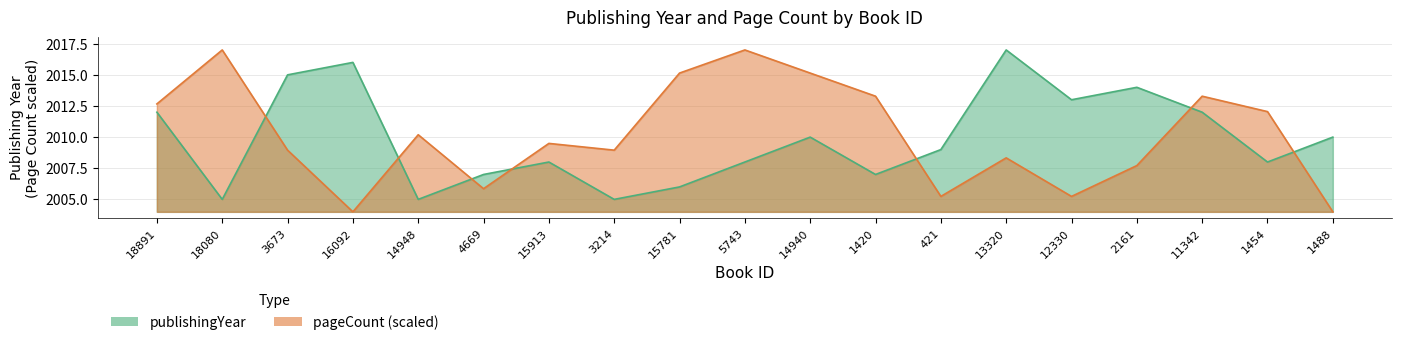

Count the number of values greater than 2009.

9